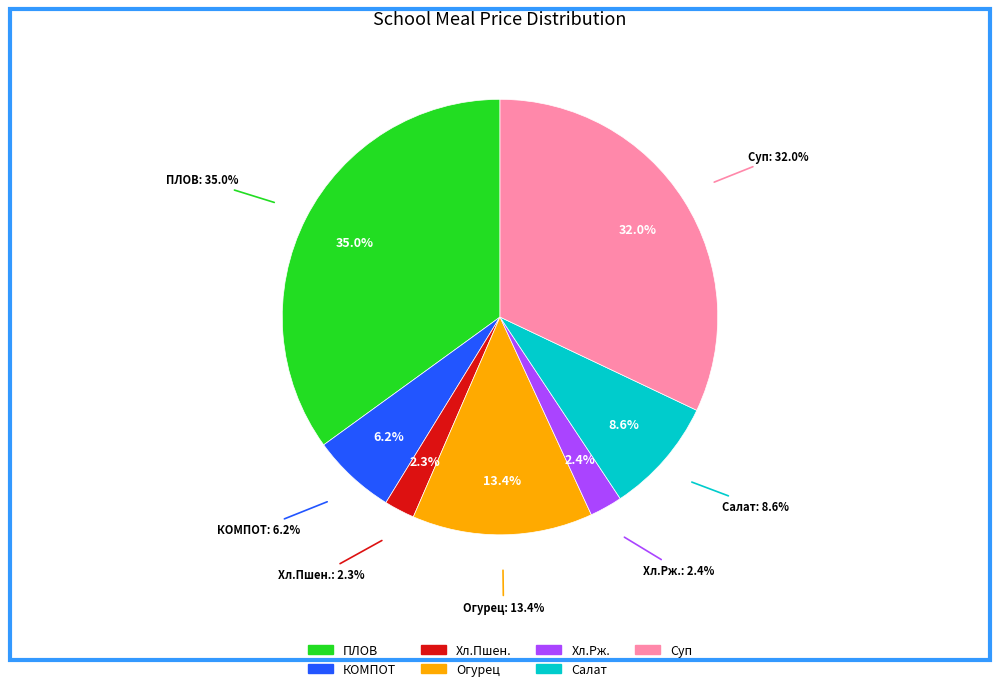

What percentage do Хлеб ржаной and Суп картофельный с макаронными изделиями together represent?

34.5%